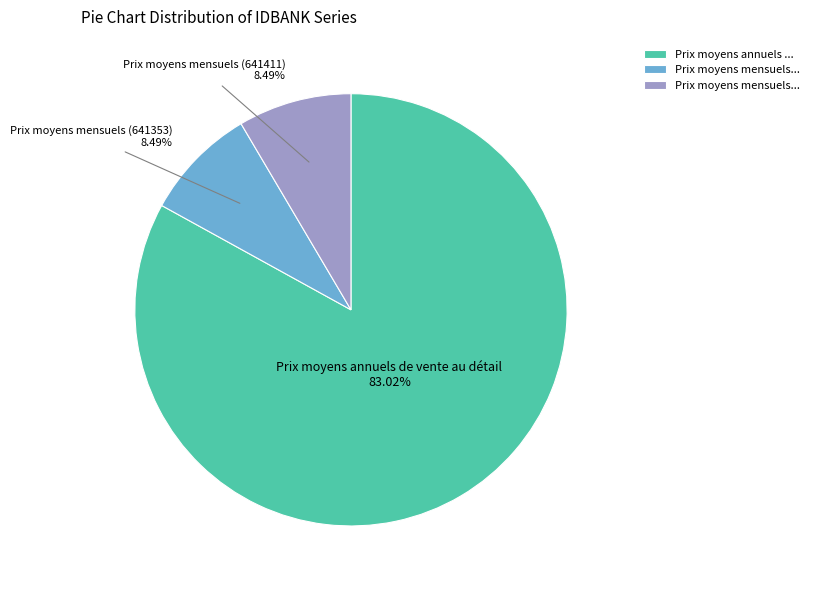

To the nearest percent, what is the difference between the largest and smallest slice percentages?

75%